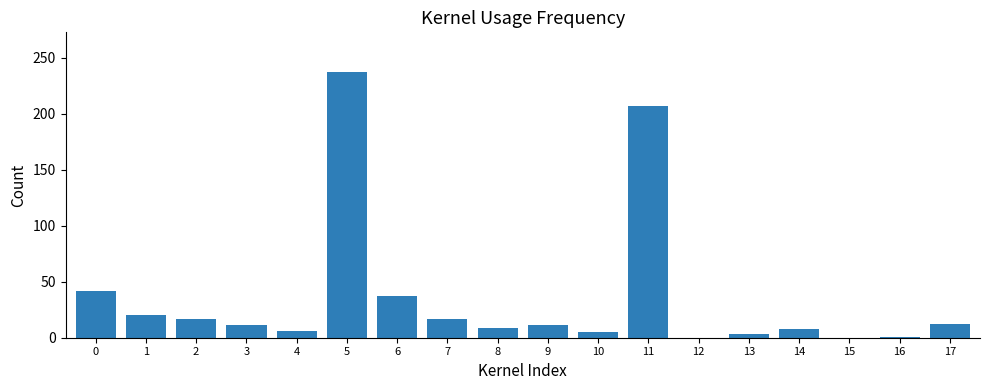

How many categories are shown in the chart?

18